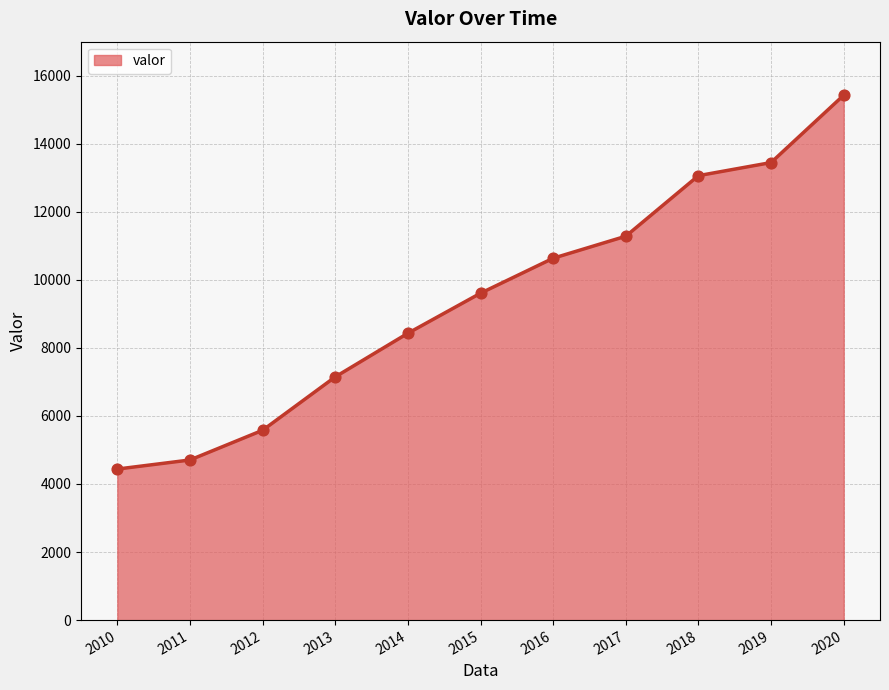

What is the change in value from 2011 to 2014?

+3724